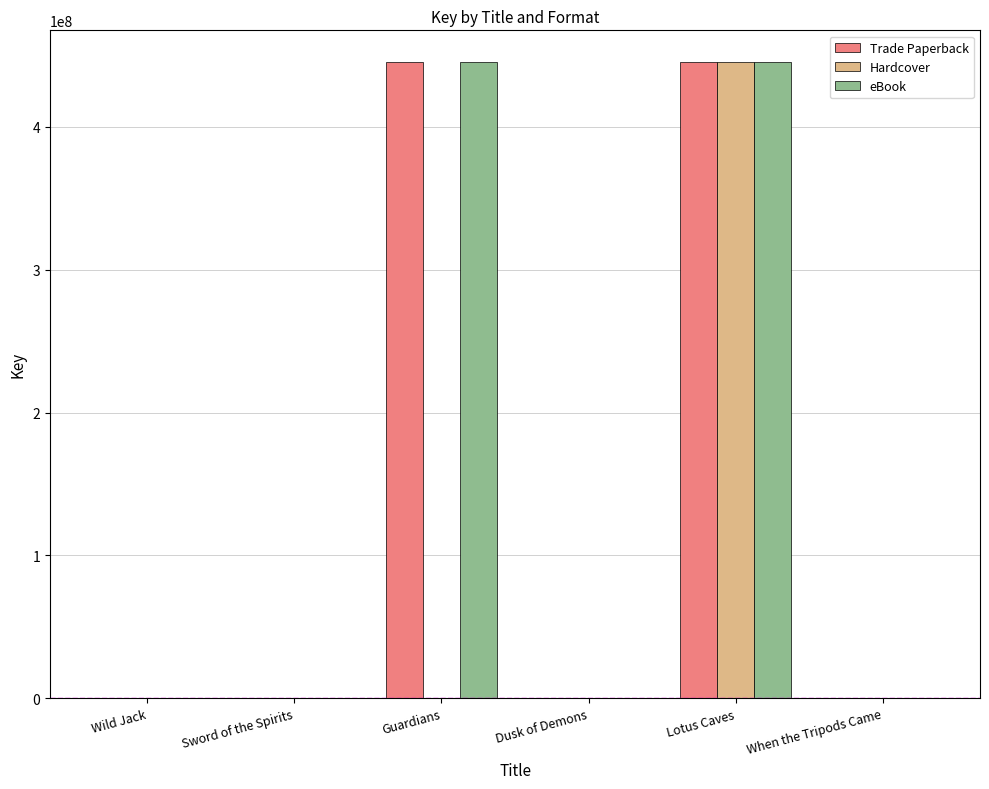

The Trade Paperback series shows 445286018 at Lotus Caves. True or false?

True